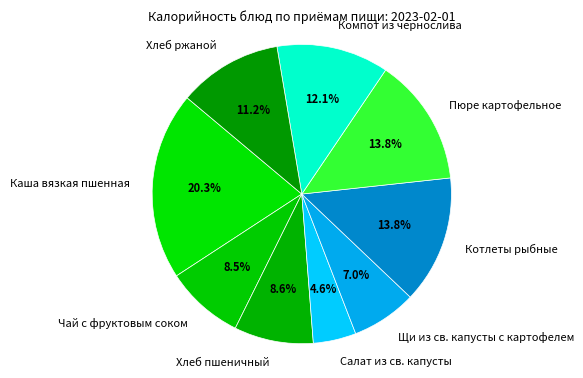

To the nearest percent, what is the combined percentage of Каша вязкая пшенная and Щи из св. капусты с картофелем?

27%